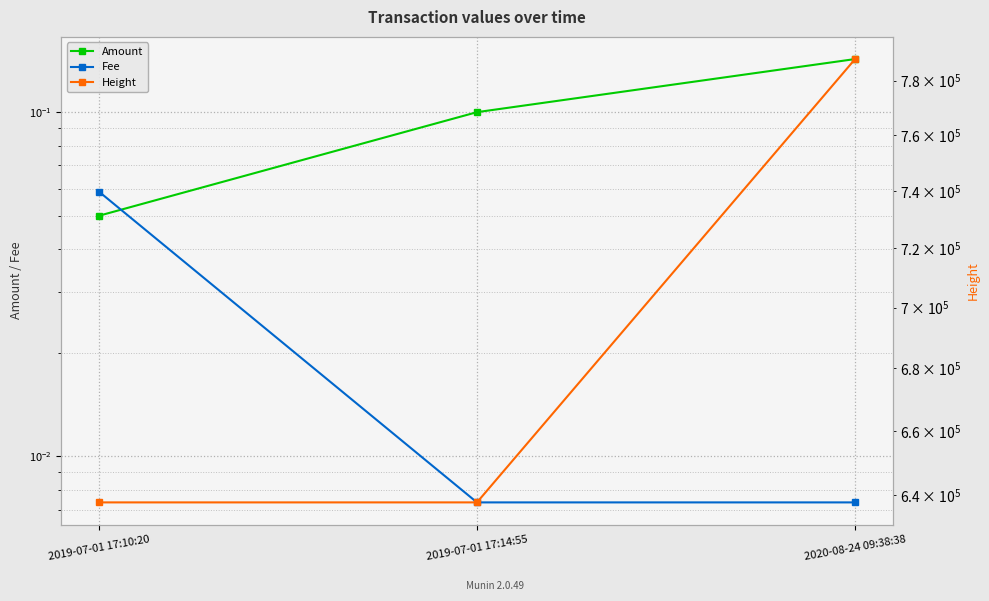

List the series in order of their peak value, lowest first.

Fee, Amount, Height